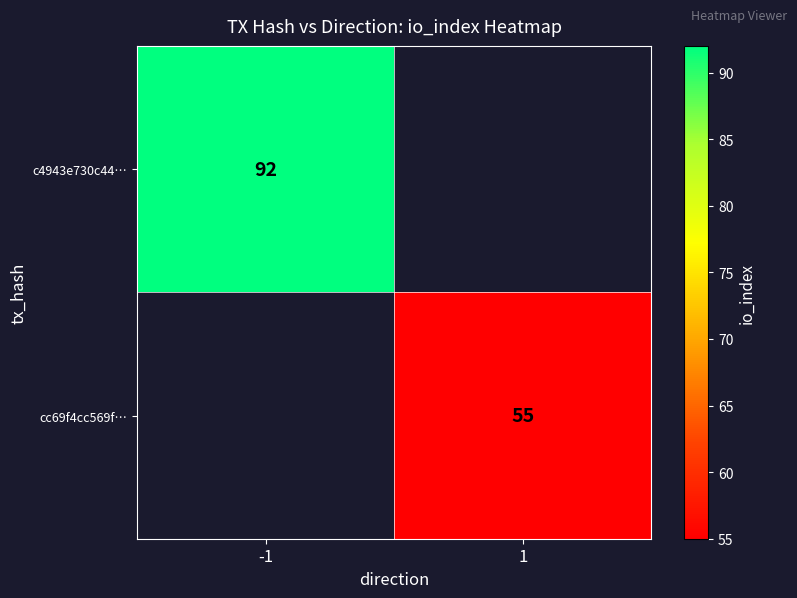

The cc69f4cc569f… series shows 95.3 at 1. True or false?

False